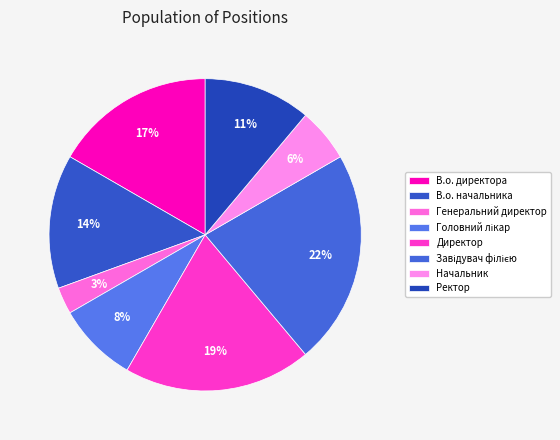

Combined, do Начальник and Директор account for over 50%?

No